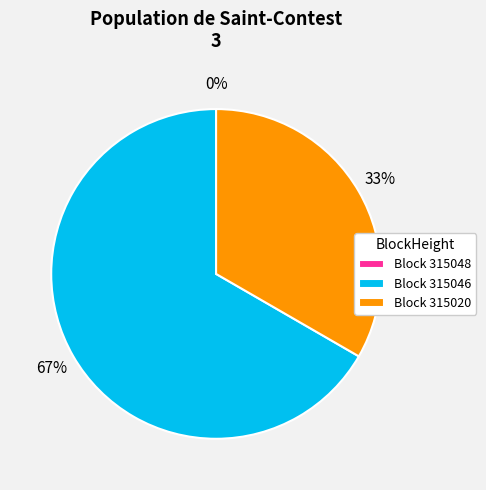

The 315046 slice represents 67% of the pie. True or false?

True